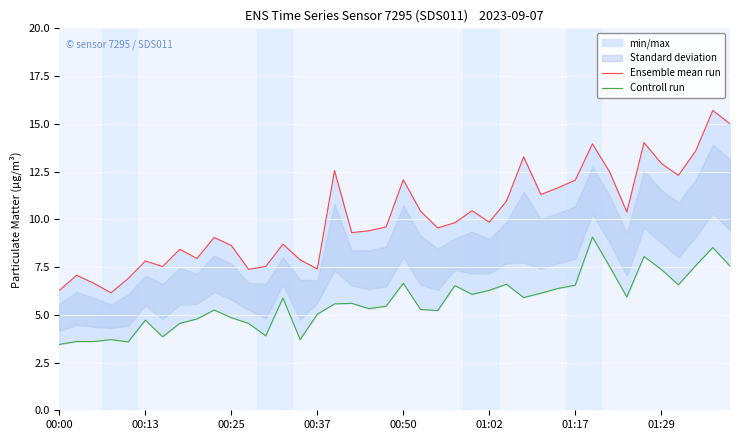

Is it true that Ensemble mean run equals 12.2 at 00:50?

False